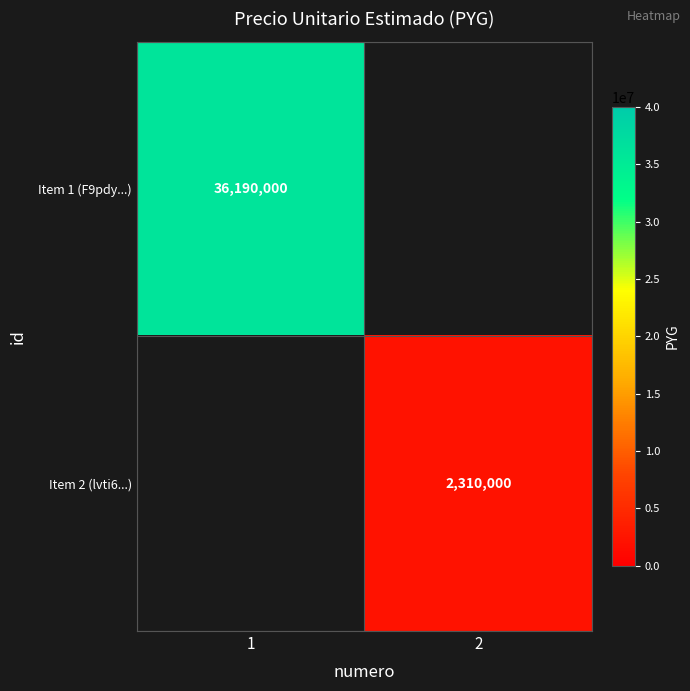

At how many categories does at least one series exceed 4378516?

1